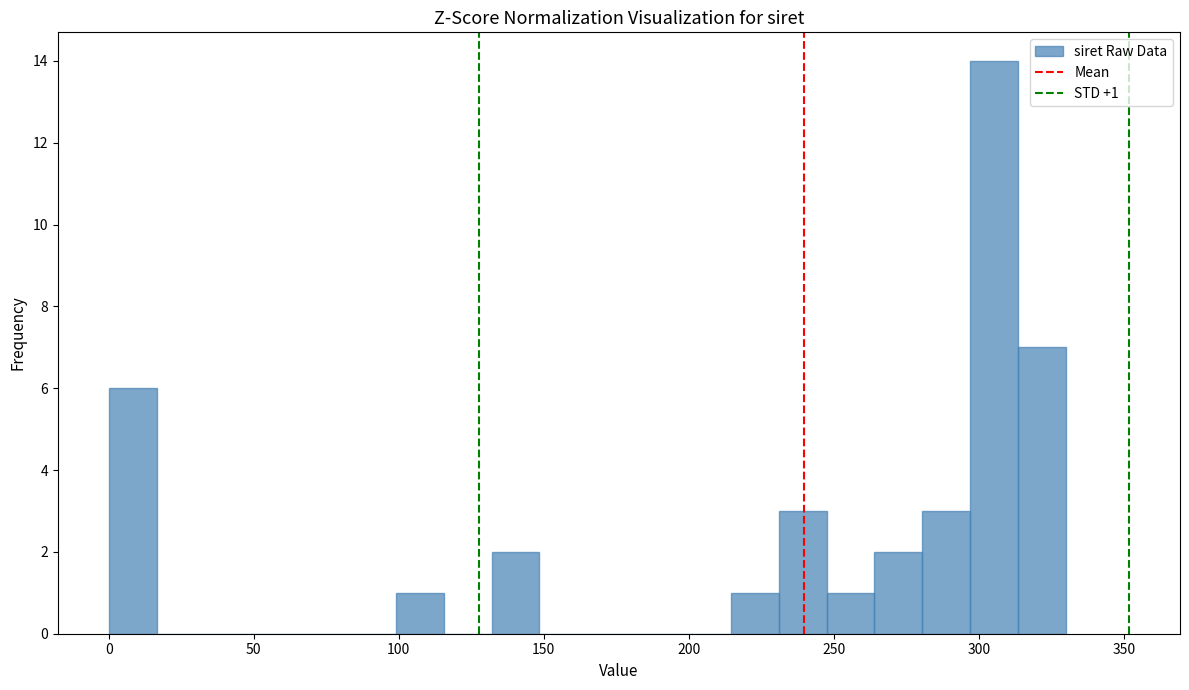

Read against the x-axis, roughly where is the centre of the tallest bar?

305